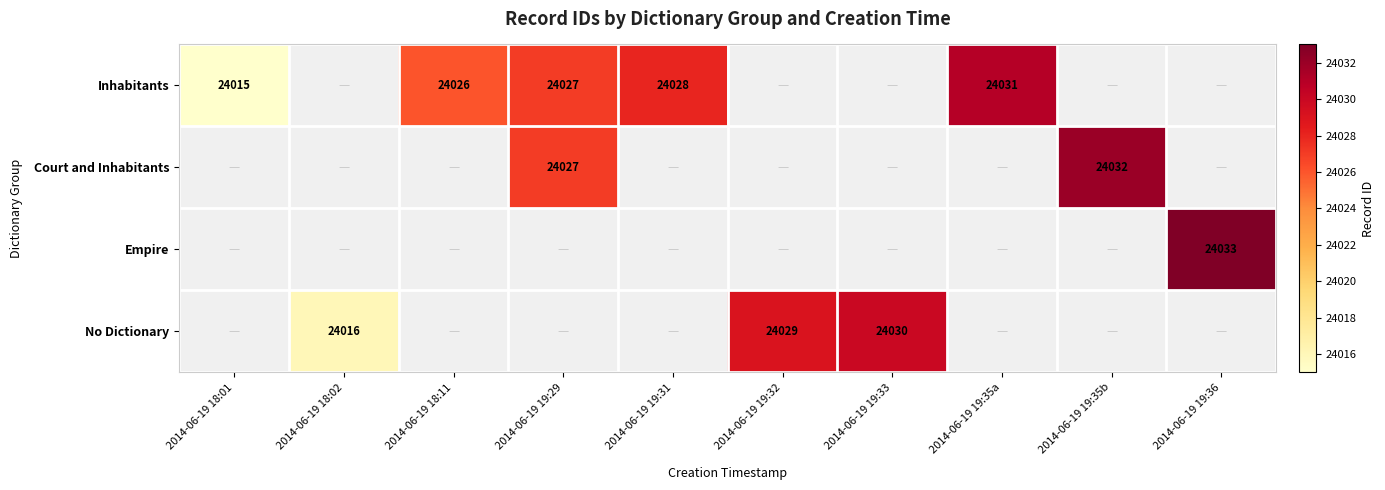

The value of Inhabitants at 2014-06-19 19:35a is 24031. True or false?

True